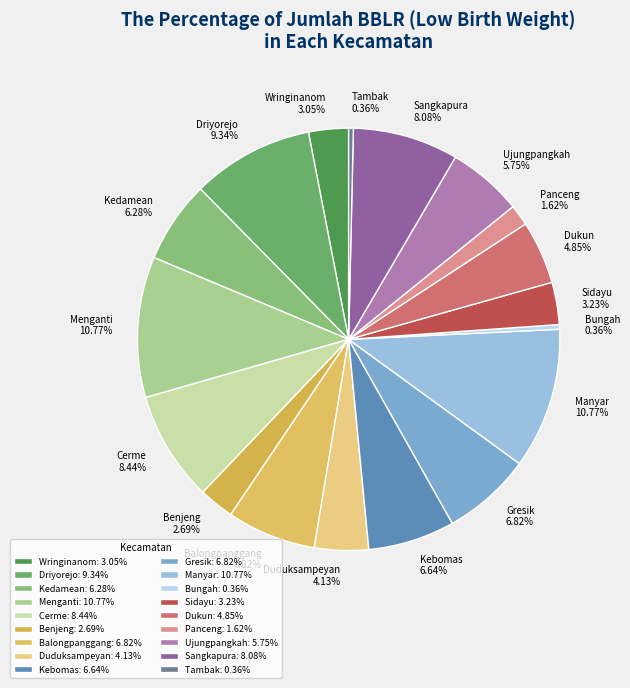

True or false: Wringinanom accounts for 13% of the total.

False